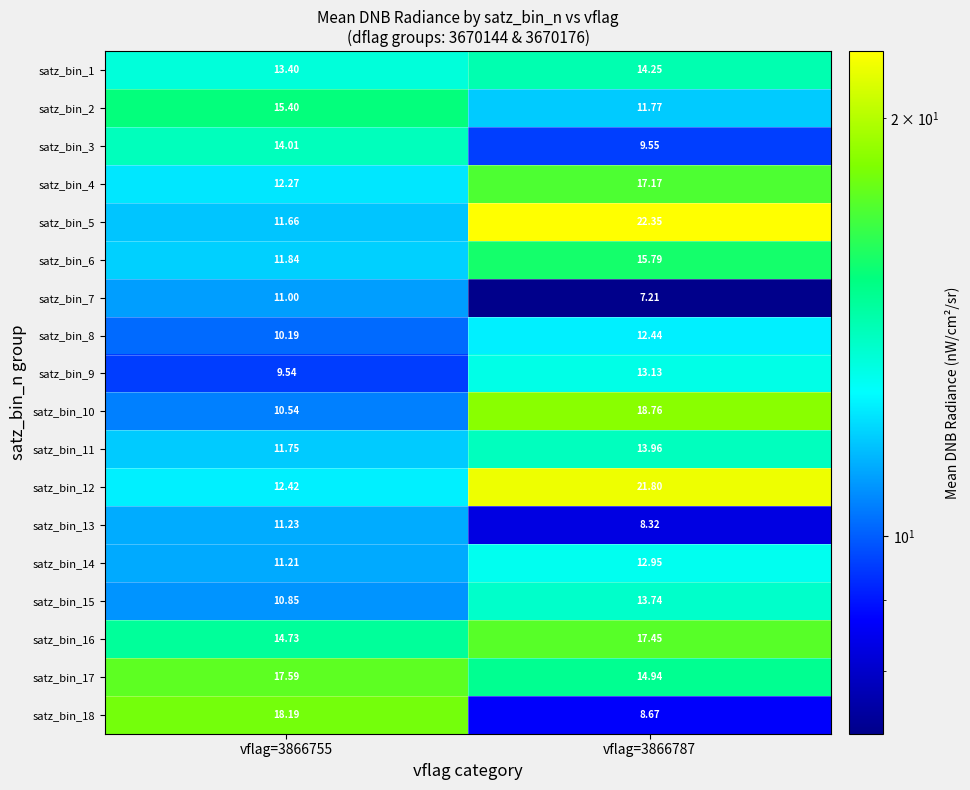

What is the maximum value shown in the chart?

22.4